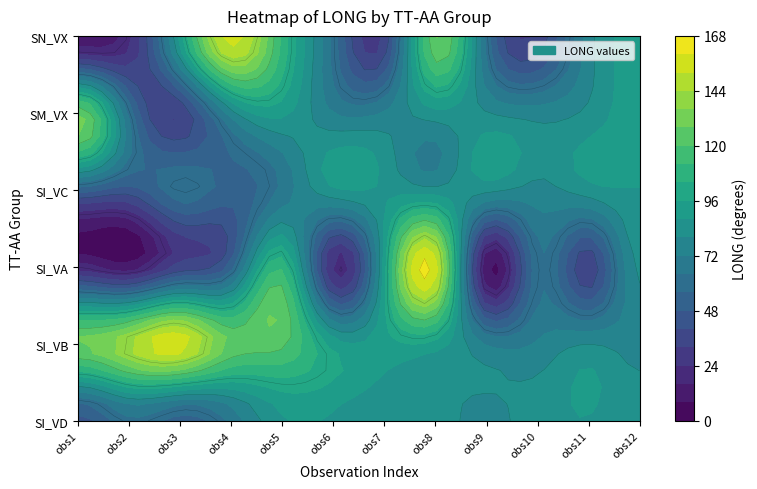

Which has a higher value, 2 or 7?

7